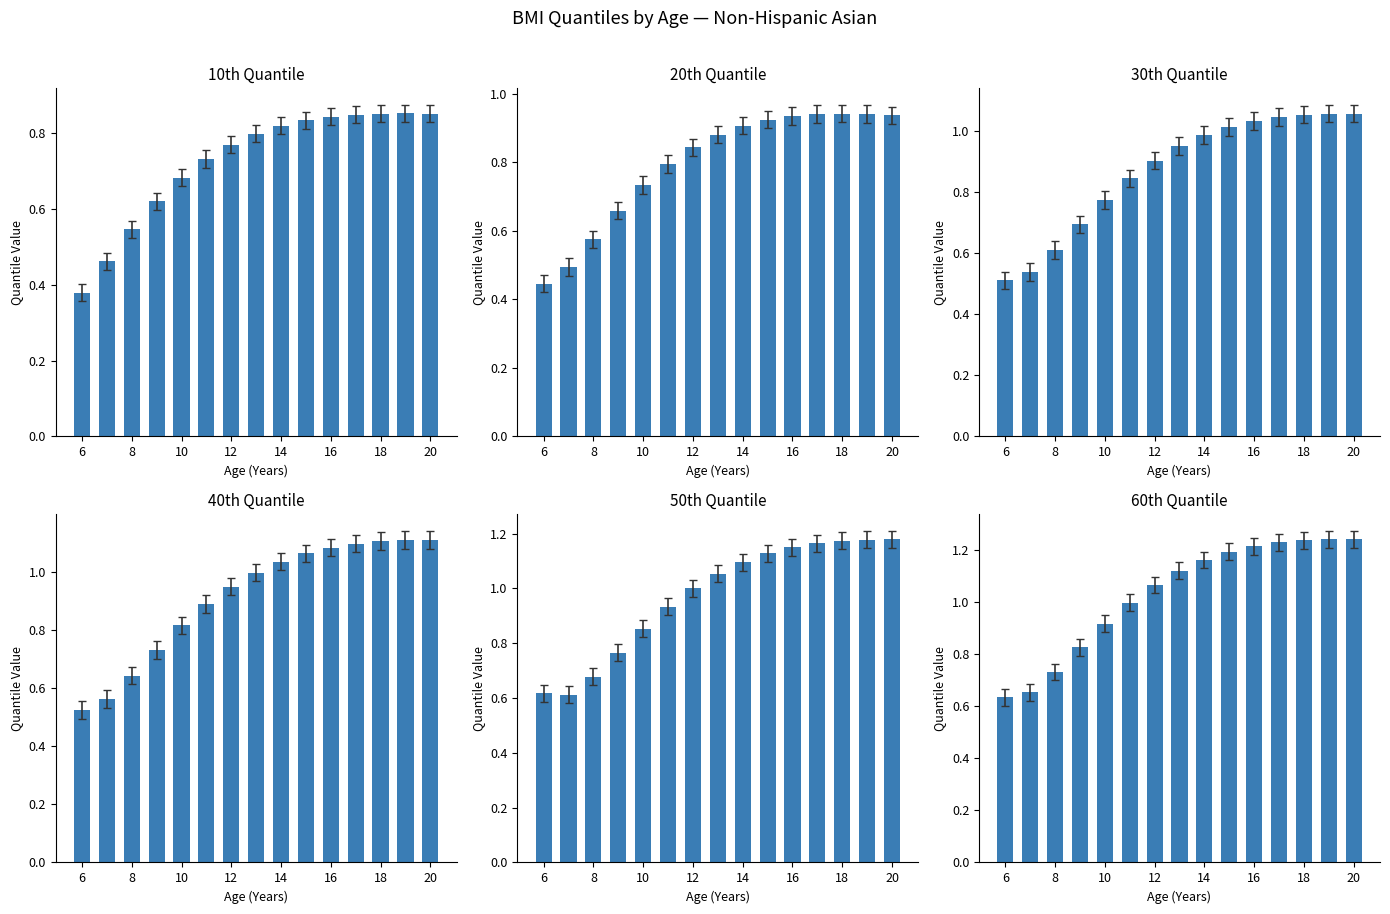

How many values in the 50th Quantile series exceed 1?

8